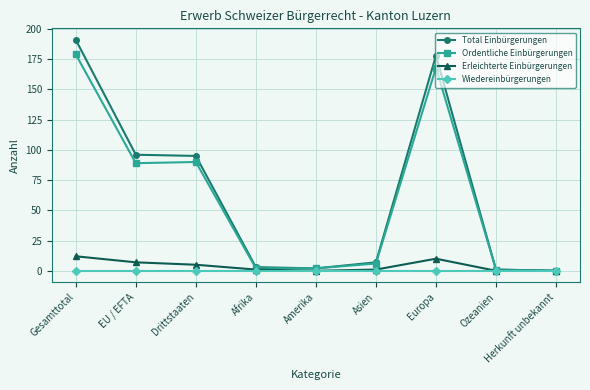

True or false: Ordentliche Einbürgerungen has more than 0 points higher than both neighbors.

True